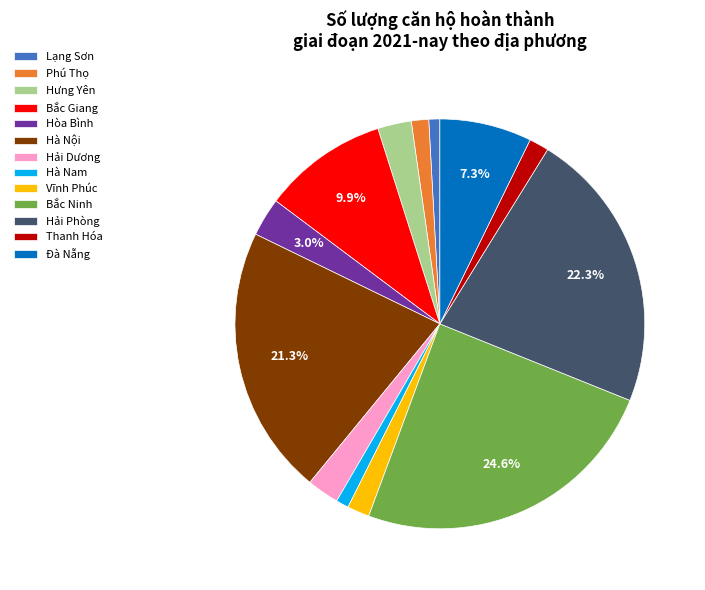

Which has a higher value, Hà Nội or Phú Thọ?

Hà Nội